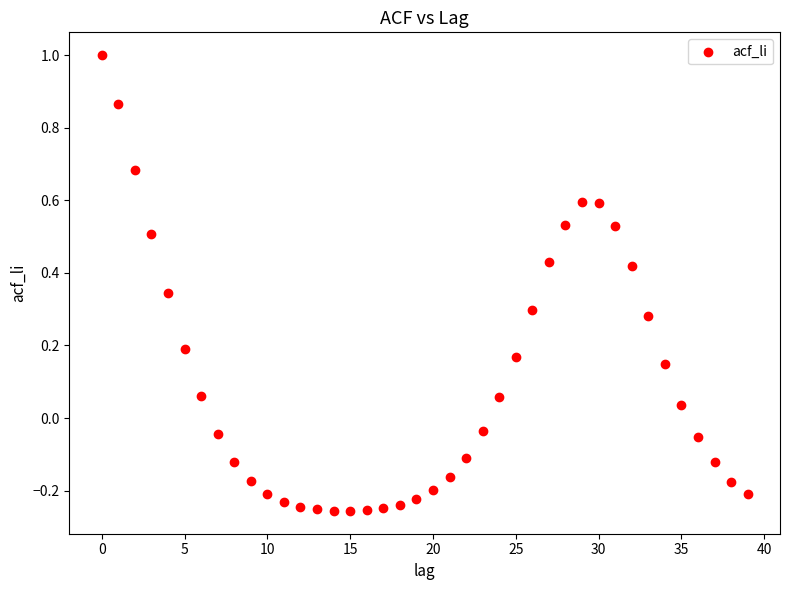

What is the range of Y values (max minus min)?

1.3